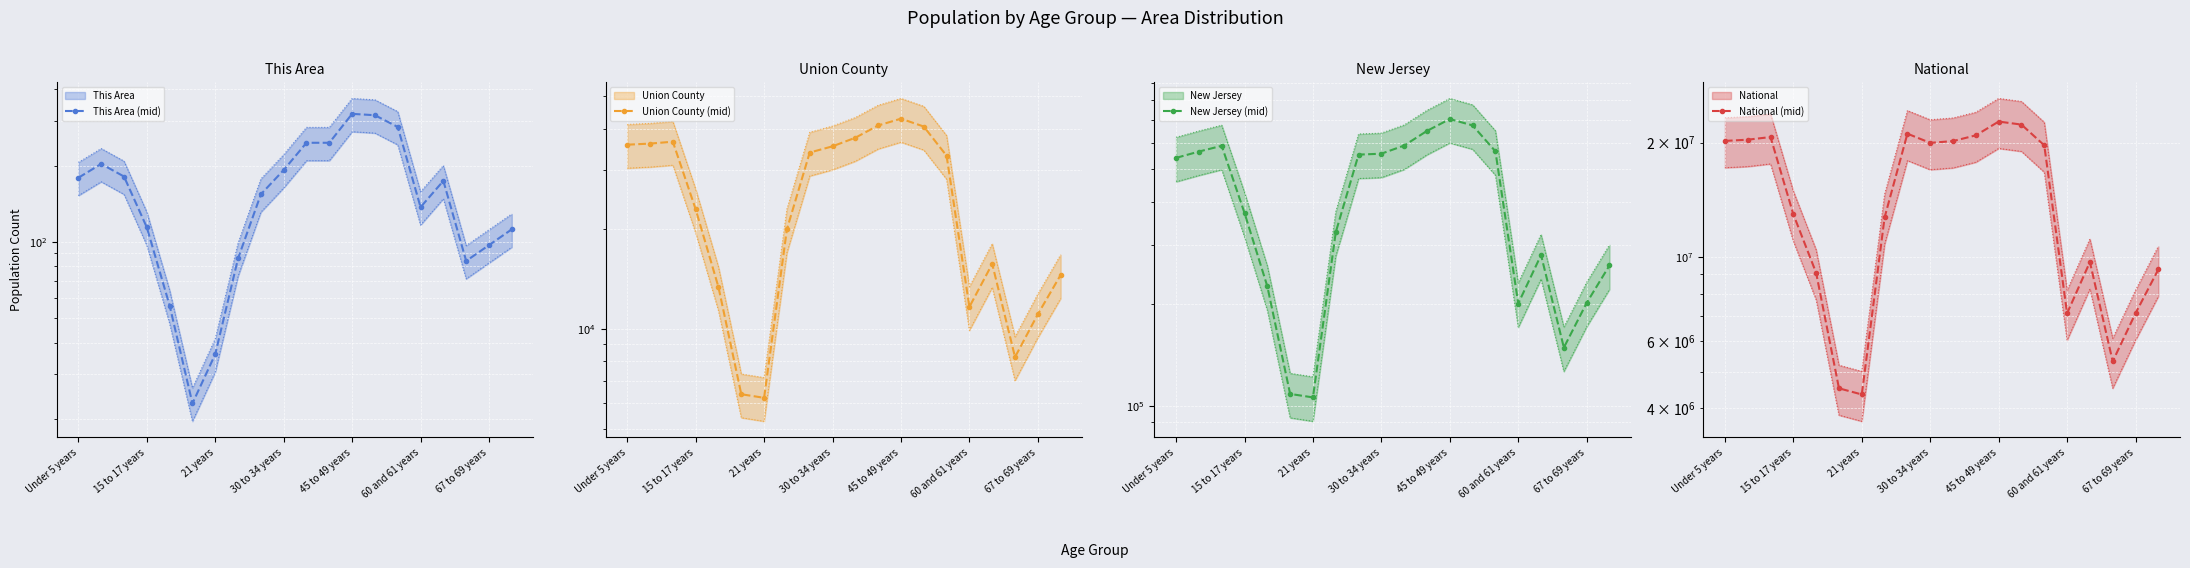

How many data points in Union County (mid) are less than 33149?

10